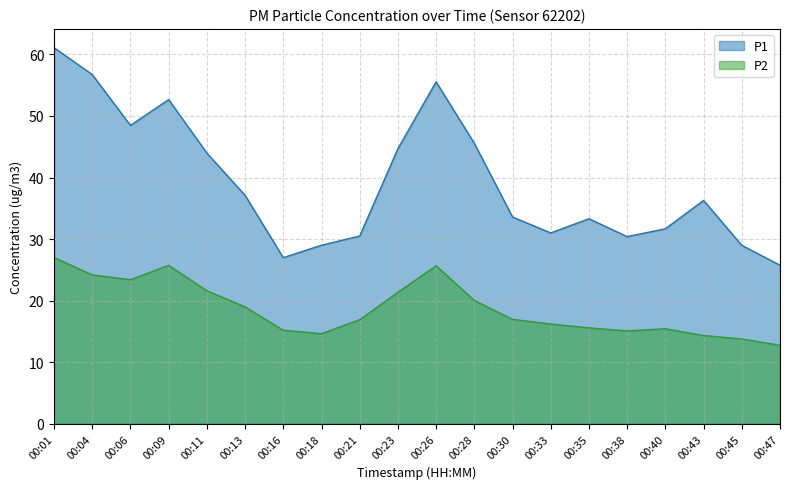

Which category has the highest value across all series?

00:01